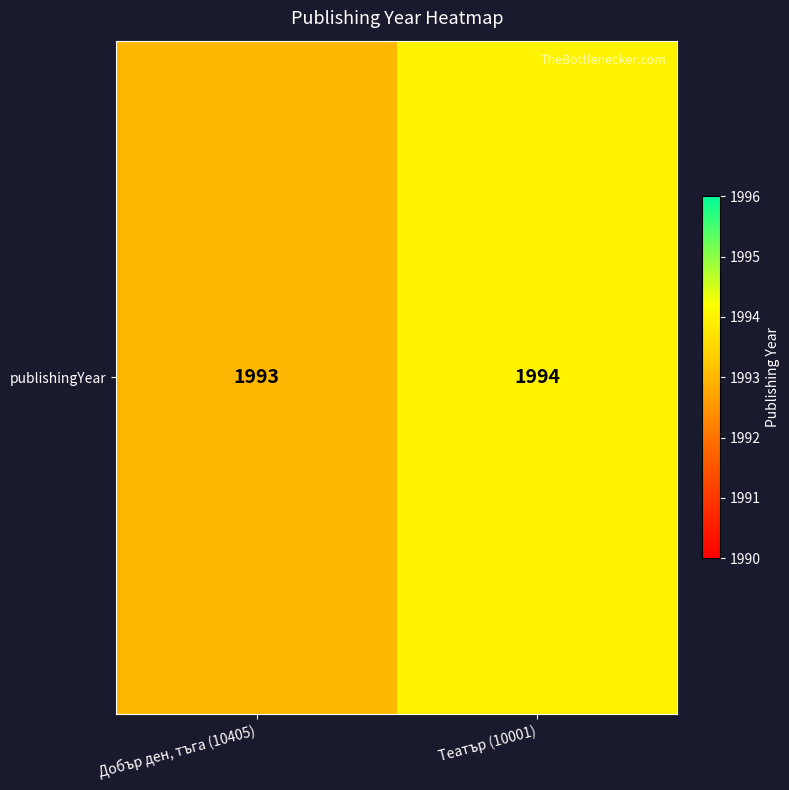

Count the values in the range 1993 to 1994.

2